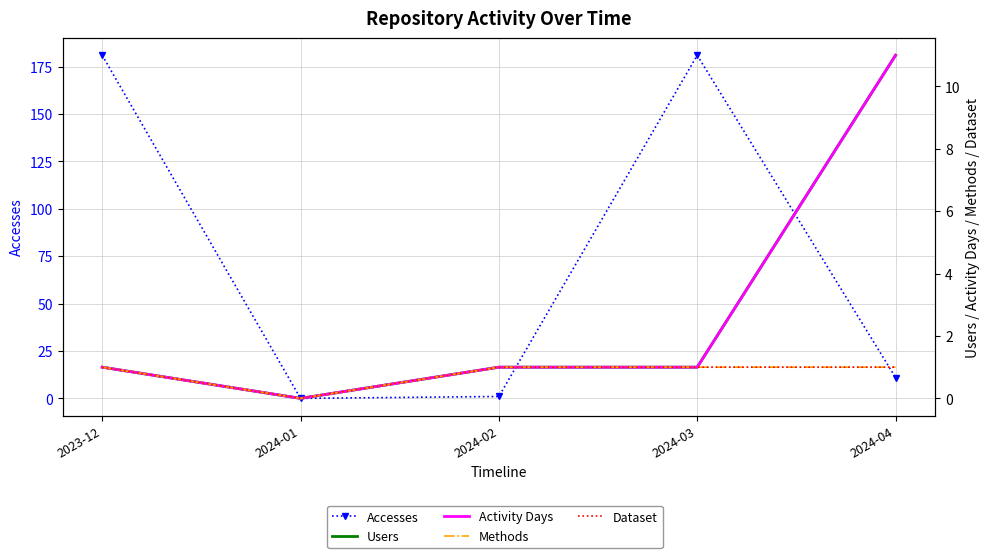

Which label corresponds to the smallest value in the chart?

2024-01